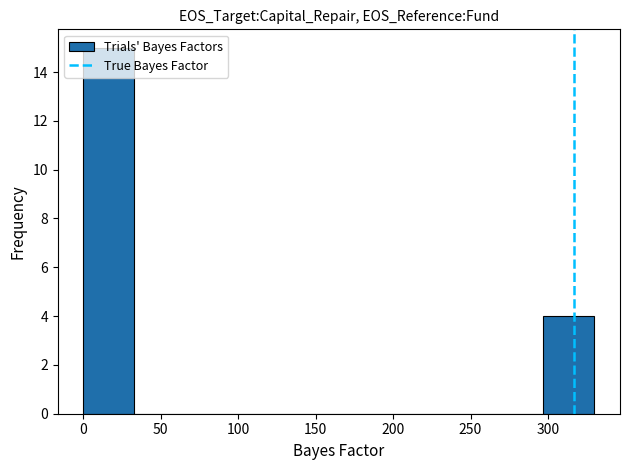

Over which range of the x-axis is the bar tallest?

0 to 35